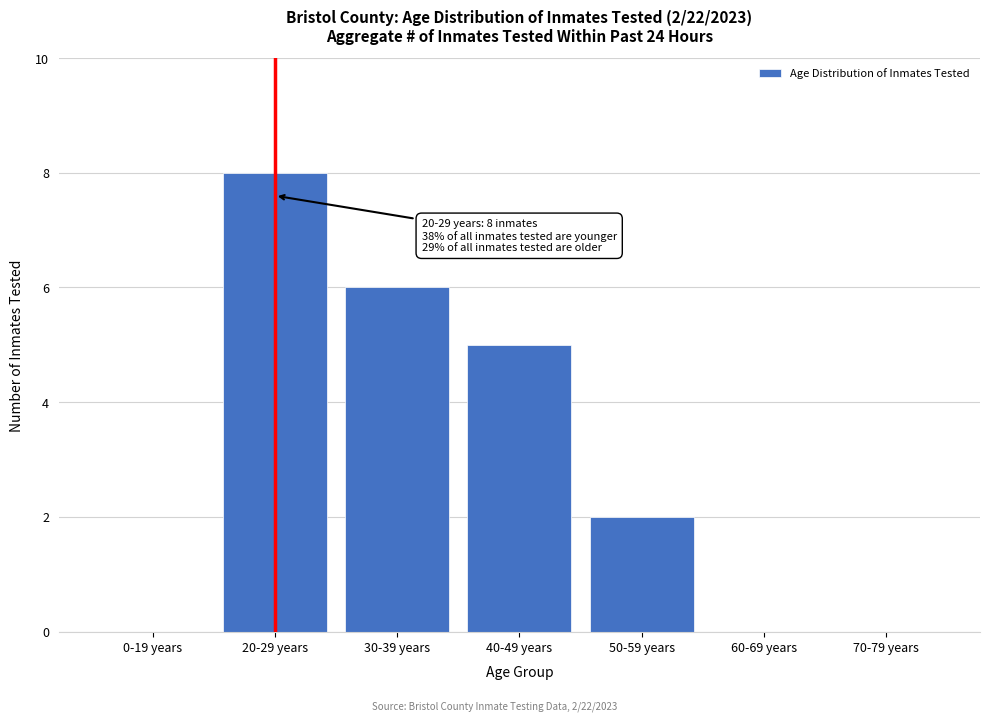

Reading right to left, what are all the values shown in this chart?

70-79 years=0	60-69 years=0	50-59 years=2	40-49 years=5	30-39 years=6	20-29 years=8	0-19 years=0